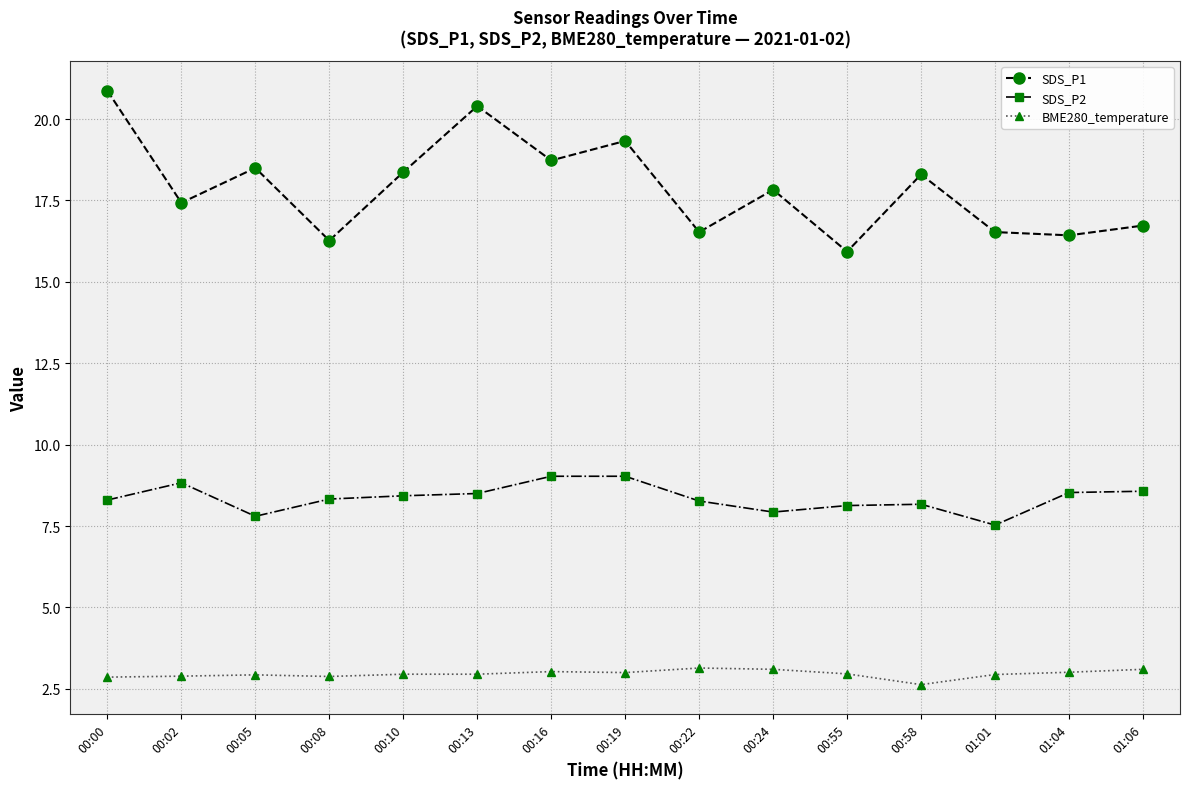

Which series has the largest total across all categories?

SDS_P1